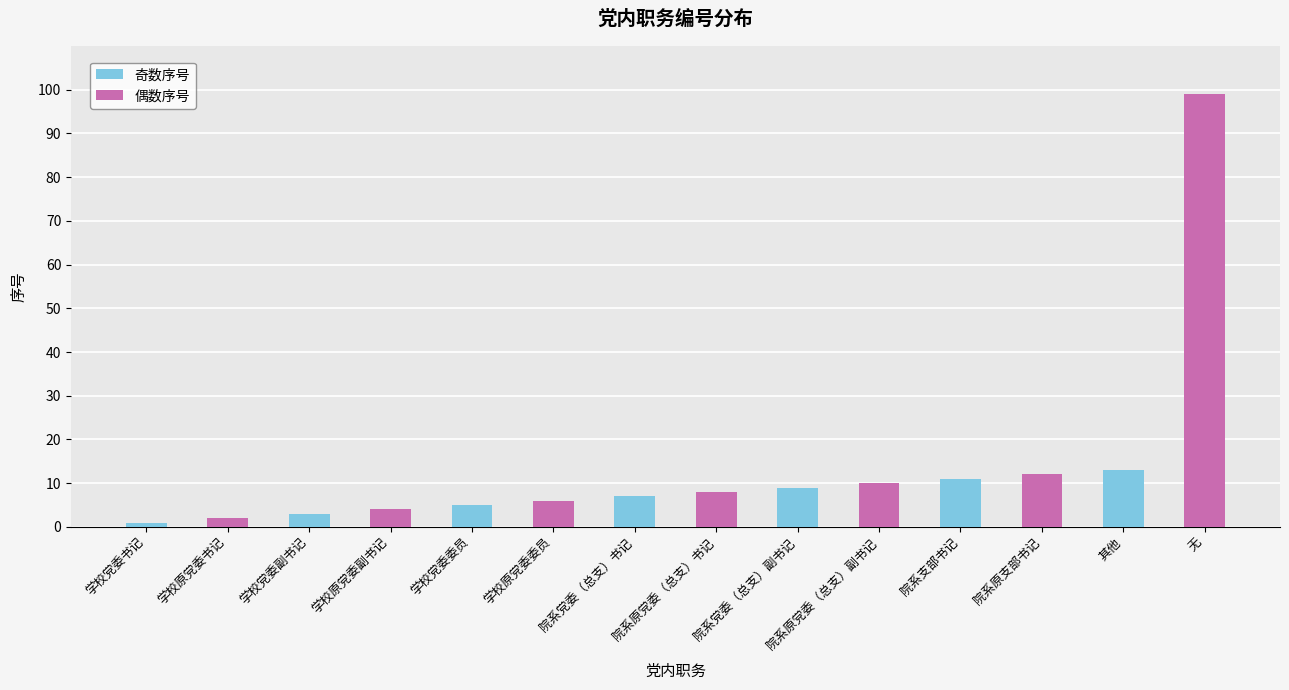

Between 学校党委书记 and 其他, which series saw the biggest shift?

偶数序号